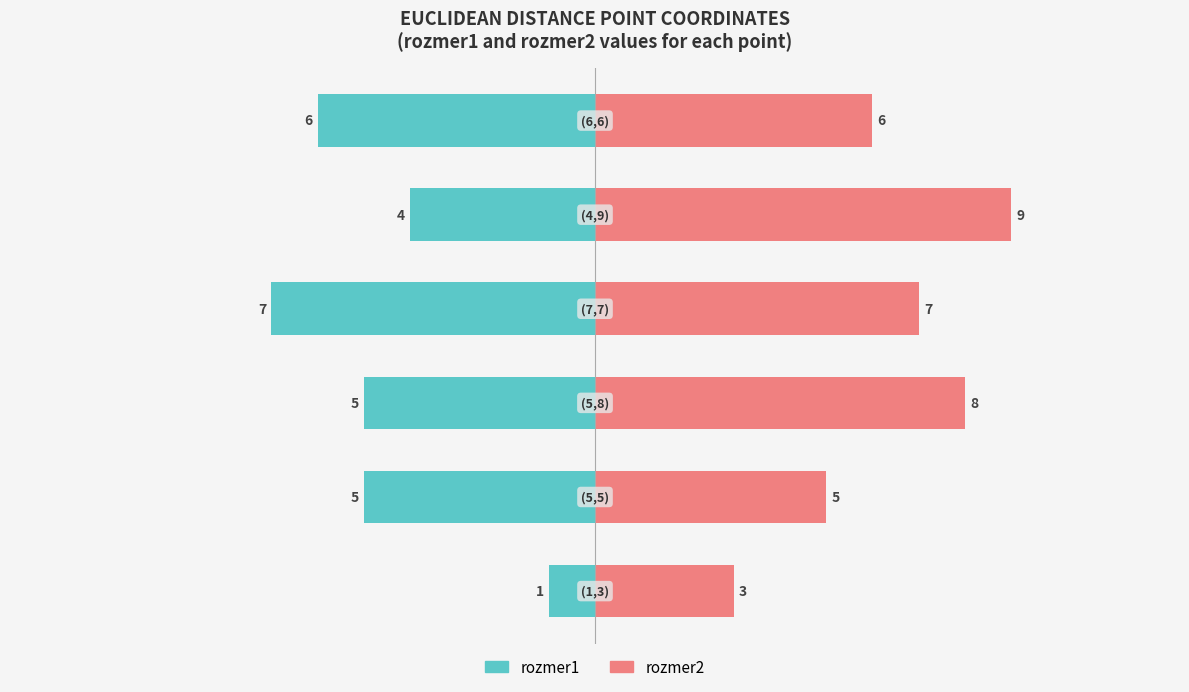

The value of rozmer1 at −100 is -67.7. True or false?

False